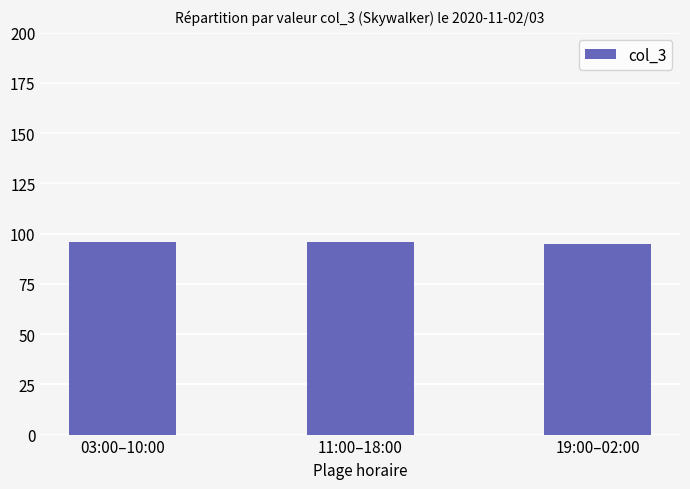

Approximately how many times larger is the value at 03:00–10:00 compared to 11:00–18:00?

1.0